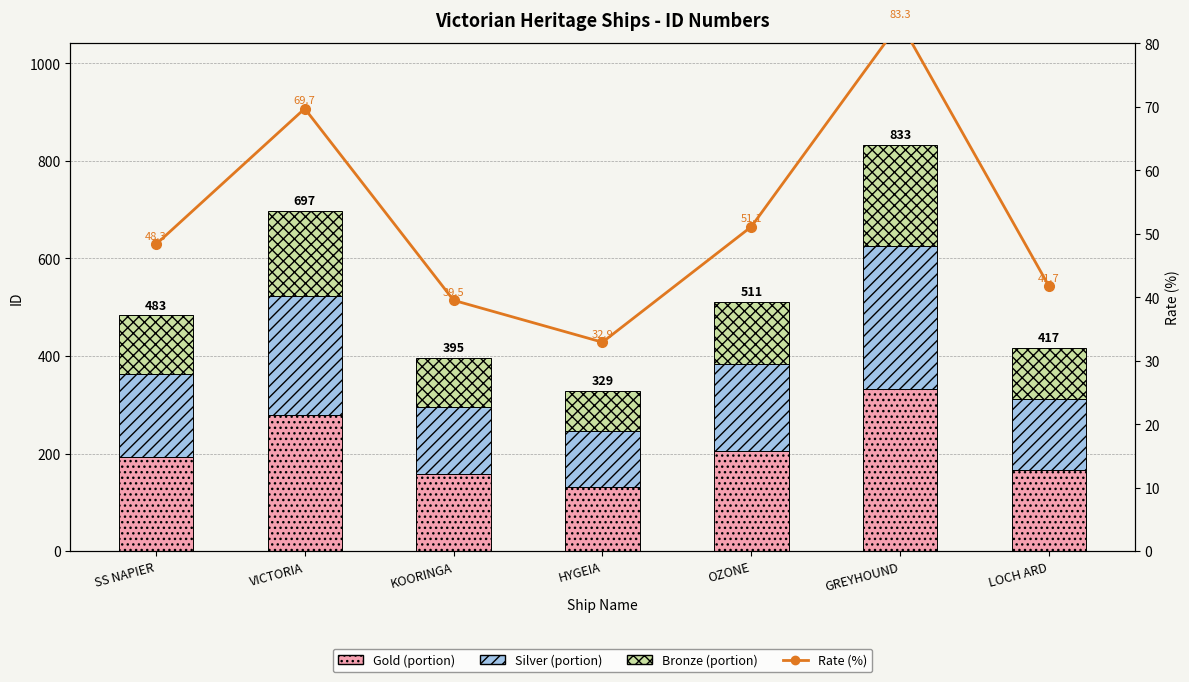

At how many categories does at least one series exceed 187?

4